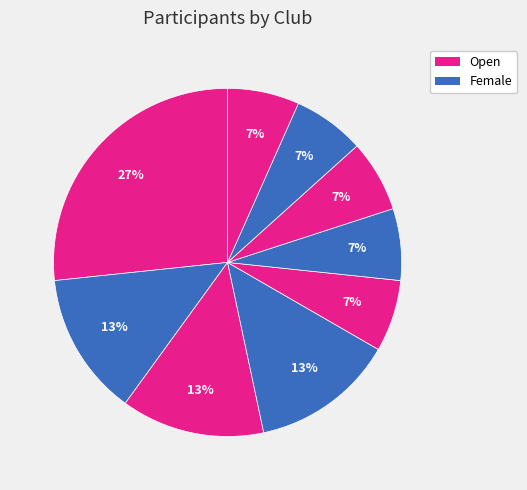

How many segments does this pie chart have?

9